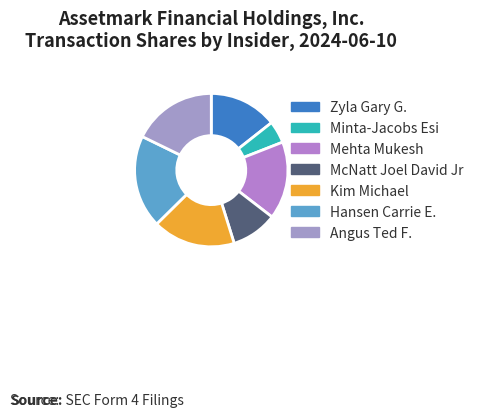

To the nearest percent, what is the combined percentage of McNatt Joel David Jr and Minta-Jacobs Esi?

14%